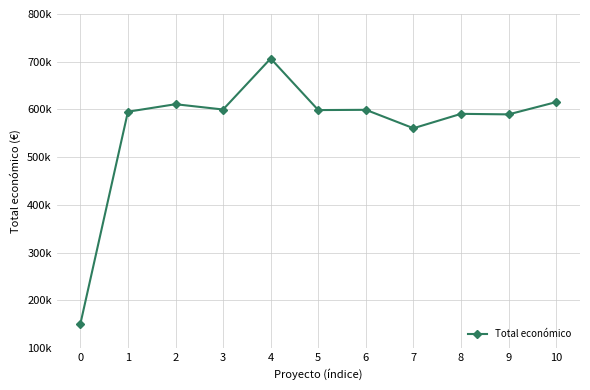

Does the chart have visible grid lines?

Yes